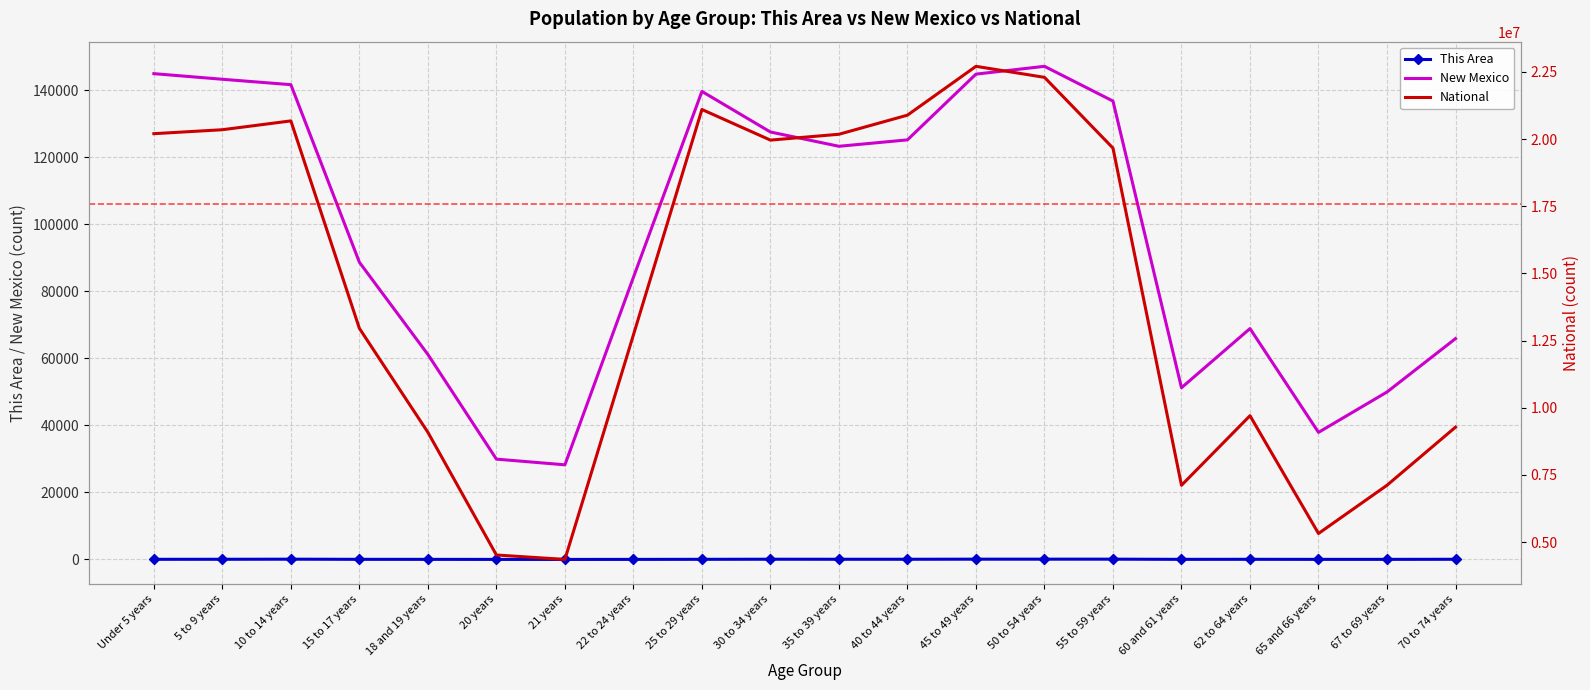

What is the maximum value for National?

22708591